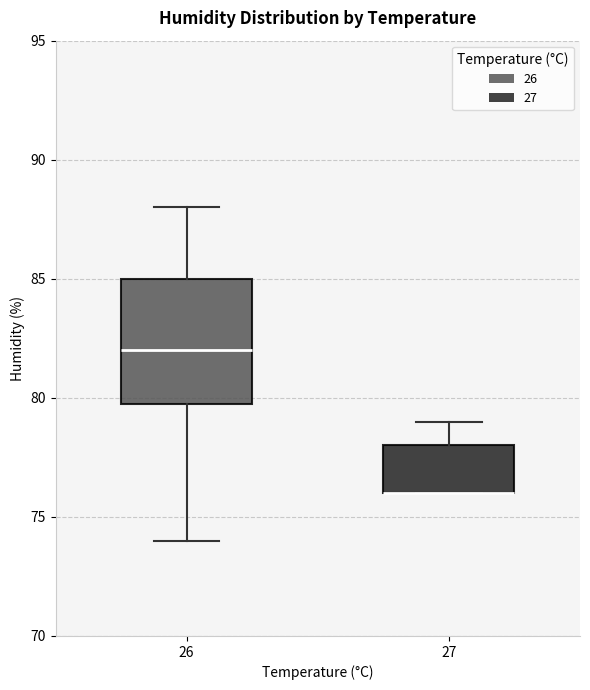

Reading left to right, transcribe this box plot: for each box, give where its median line is, the range the box spans, and where its two whiskers end, as read against the y-axis. The values are not printed on the chart, so give them approximately, as read against the axis.

26: median 82, box 80 to 85, whiskers 74 to 88
27: median 76 (drawn on the box's lower edge), box 76 to 78, whiskers 76 to 79